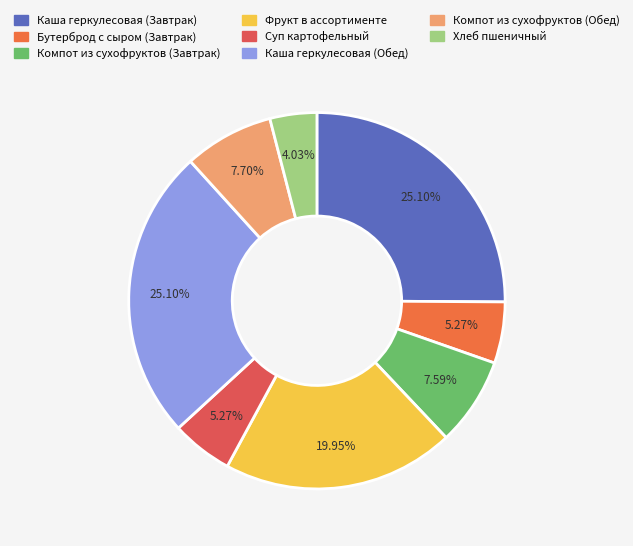

Is there a majority slice in this chart?

No